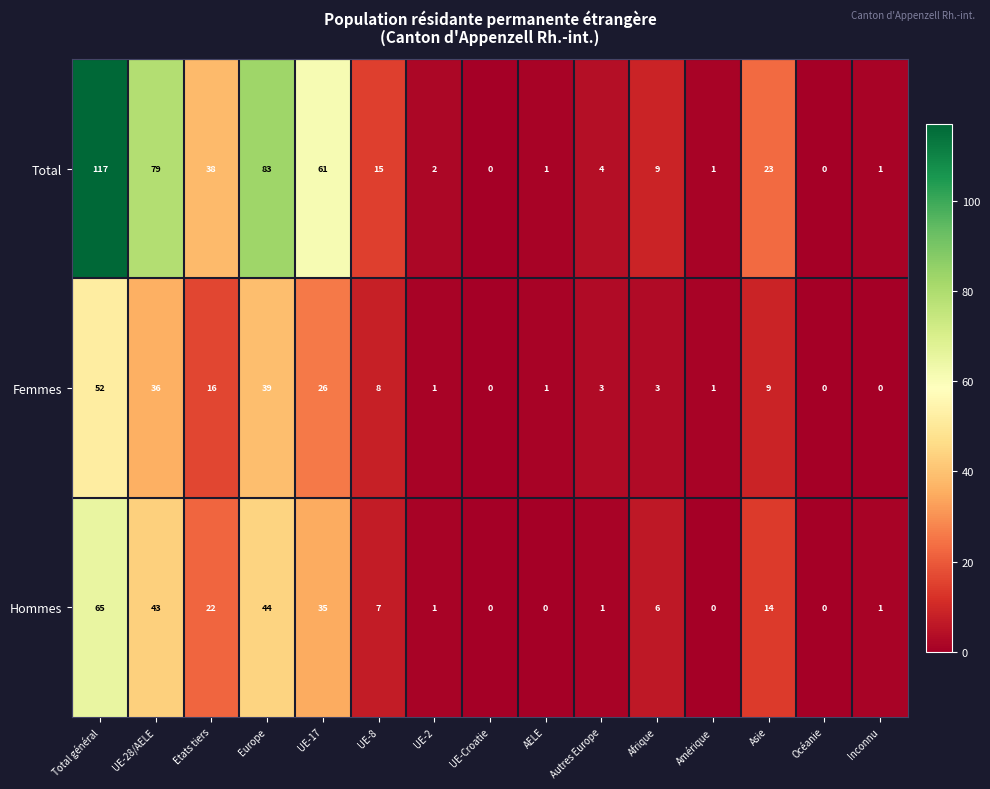

List the series in order of their overall mean, highest first.

Total, Hommes, Femmes